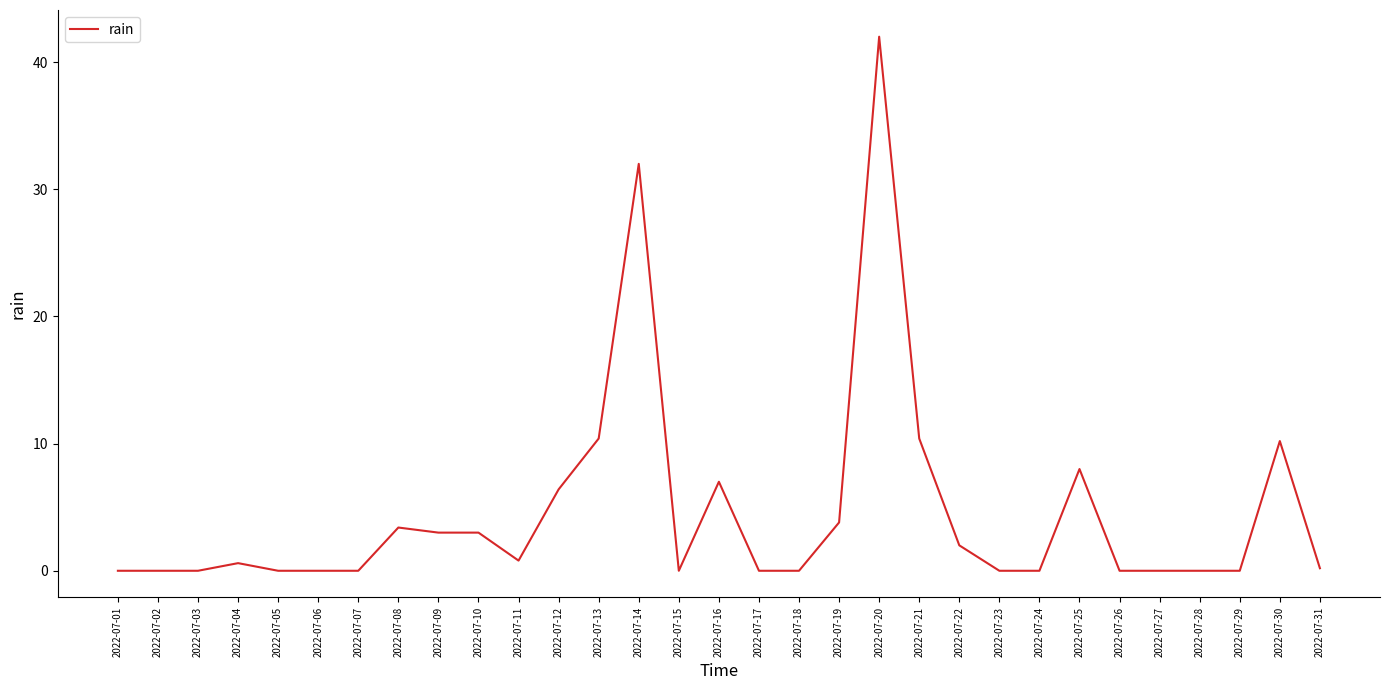

Is this an area chart (filled region under the line)?

No